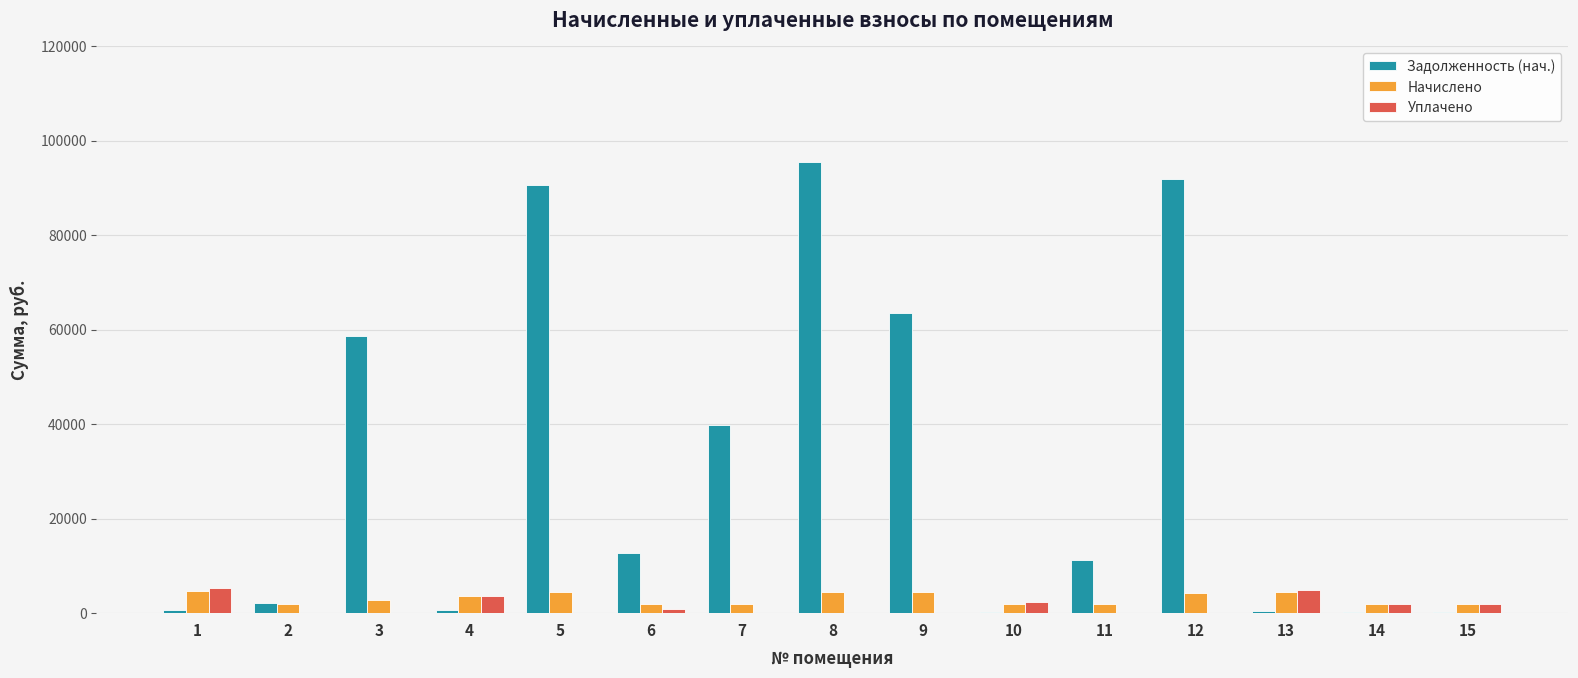

How many distinct data groups are displayed?

3